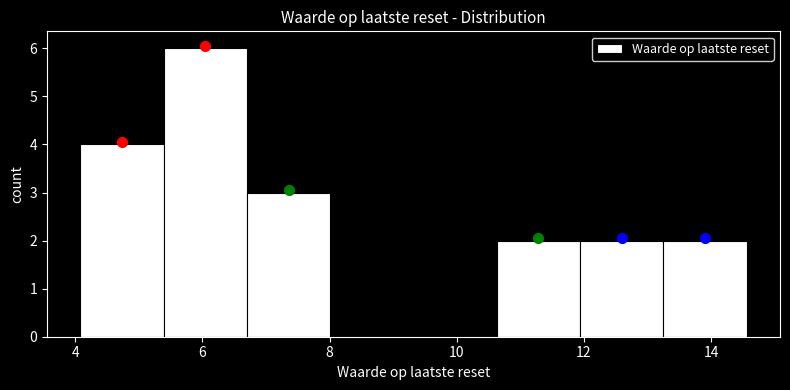

Over which range of the x-axis is the bar tallest?

5.4 to 6.8